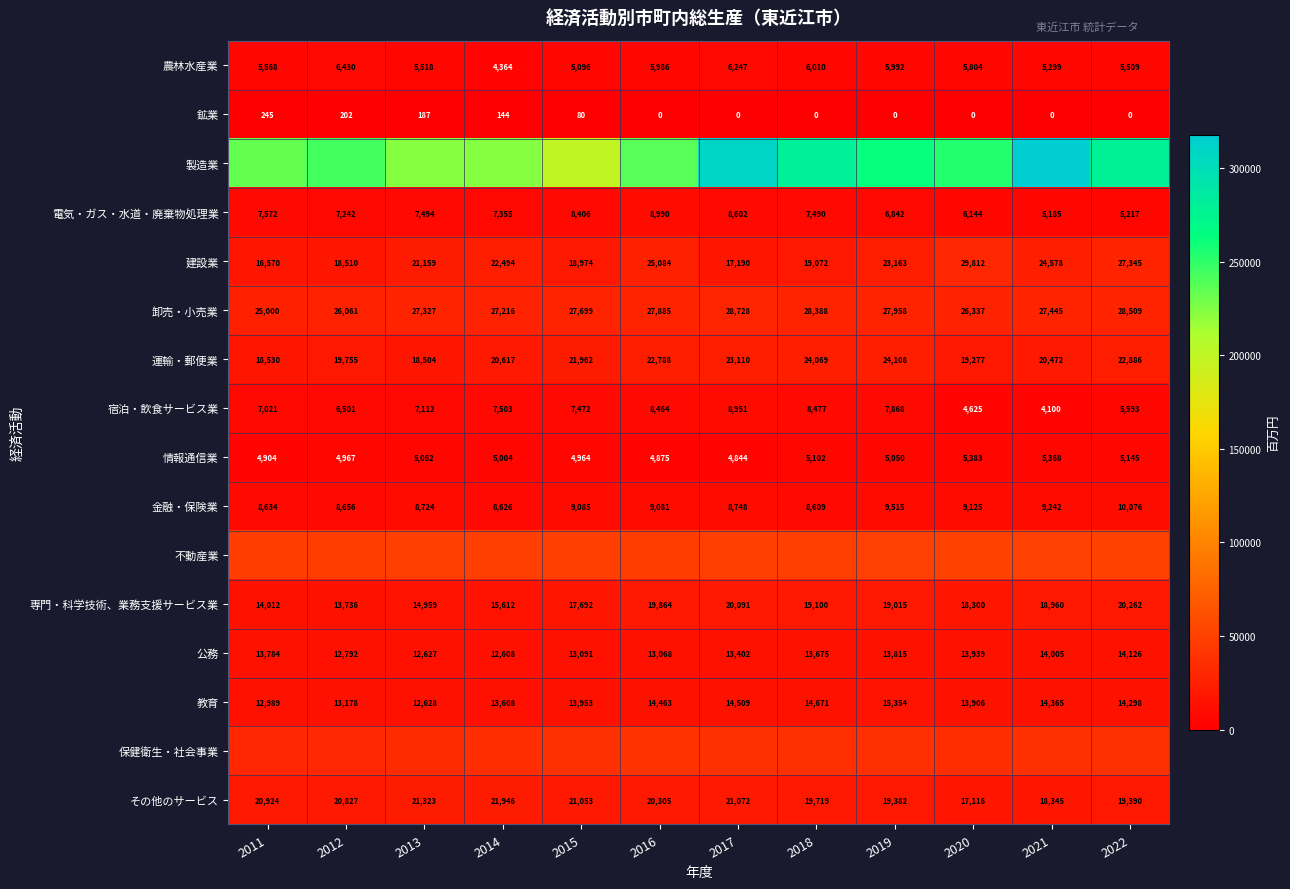

At which category is the sum across all series the highest?

2017